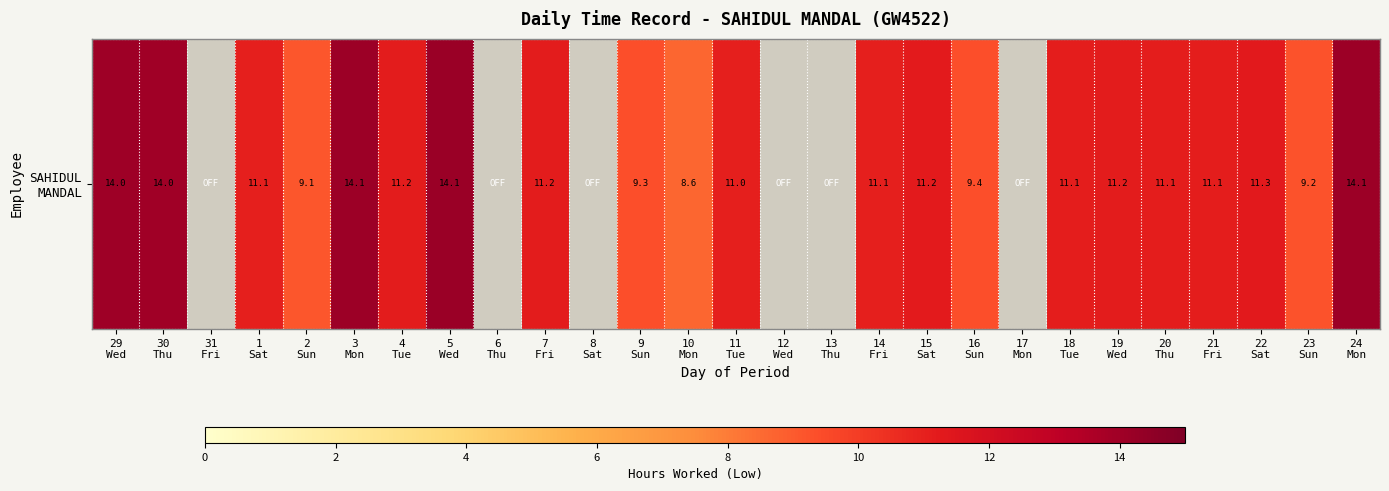

Which category has the highest value across all series?

5
Wed